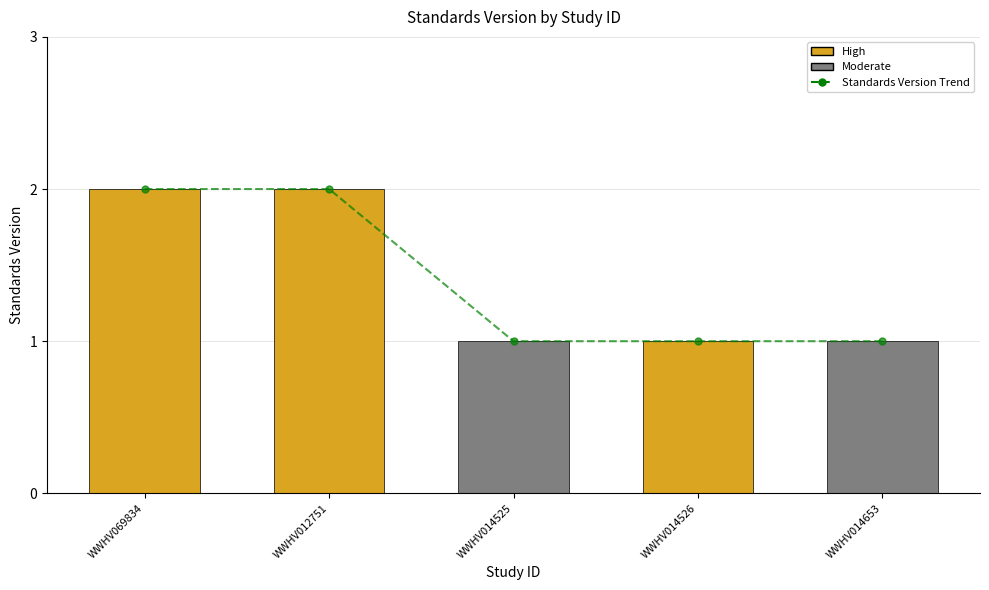

Rank the categories by value from lowest to highest.

WWHV014525, WWHV014526, WWHV014653, WWHV069834, WWHV012751